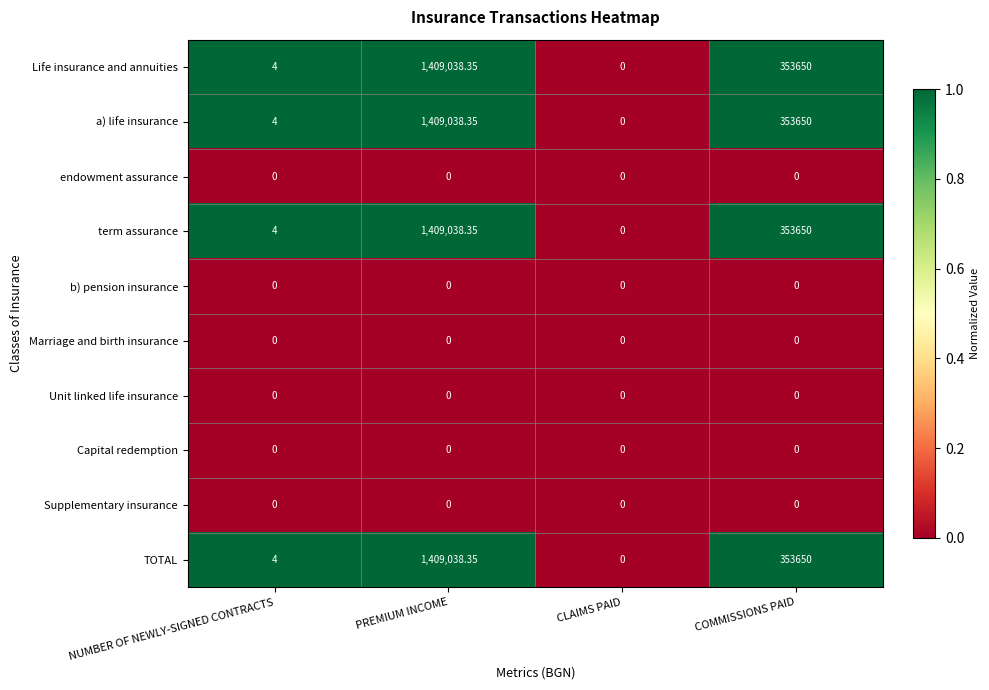

At which category is the sum across all series the highest?

PREMIUM INCOME